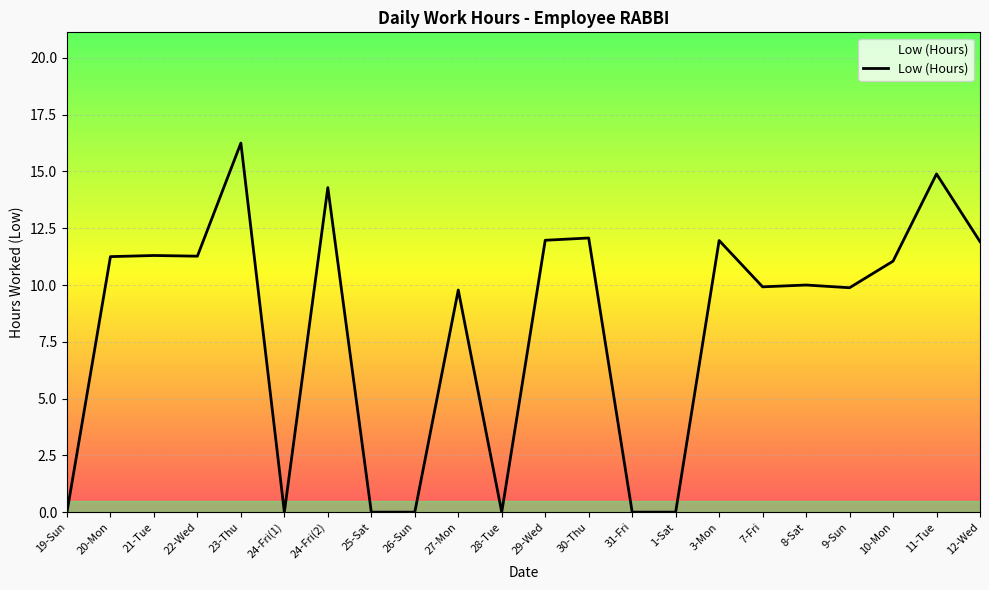

What position from the right is 1-Sat?

8